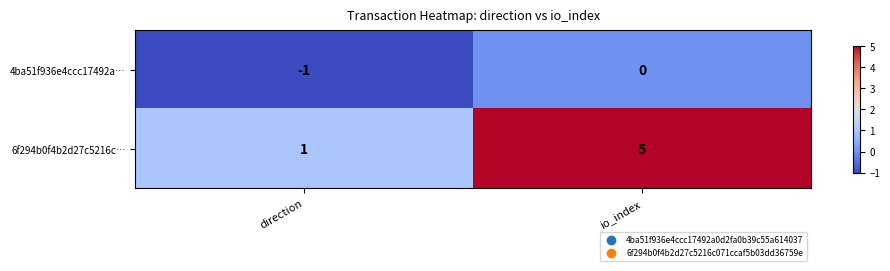

True or false: 6f294b0f4b2d27c5216c… has a value of 1 at direction.

True